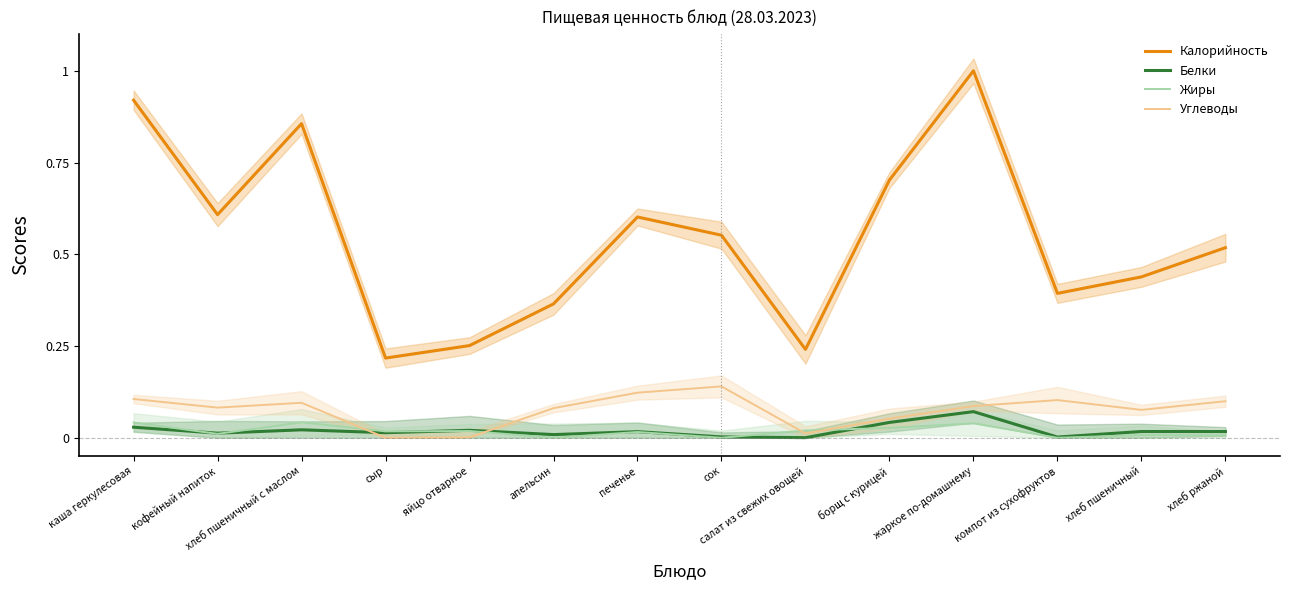

Between печенье and салат из свежих овощей, which series saw the biggest shift?

Калорийность